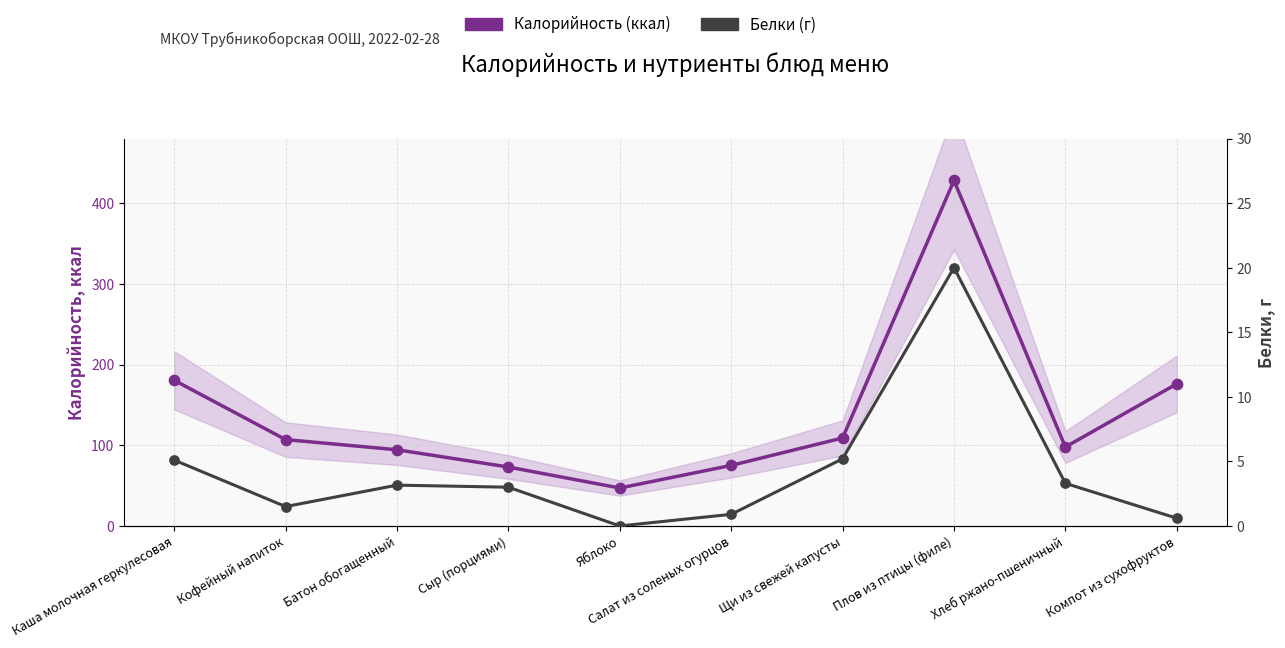

Which series has the largest total across all categories?

Калорийность (ккал)